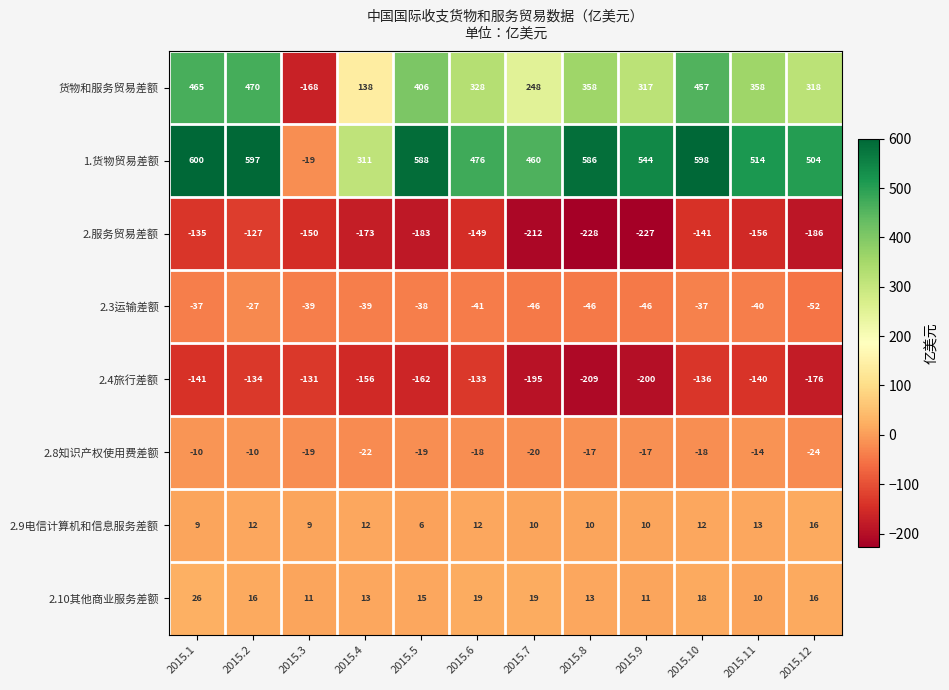

True or false: 2.4旅行差额 has a value of -156 at 2015.4.

True